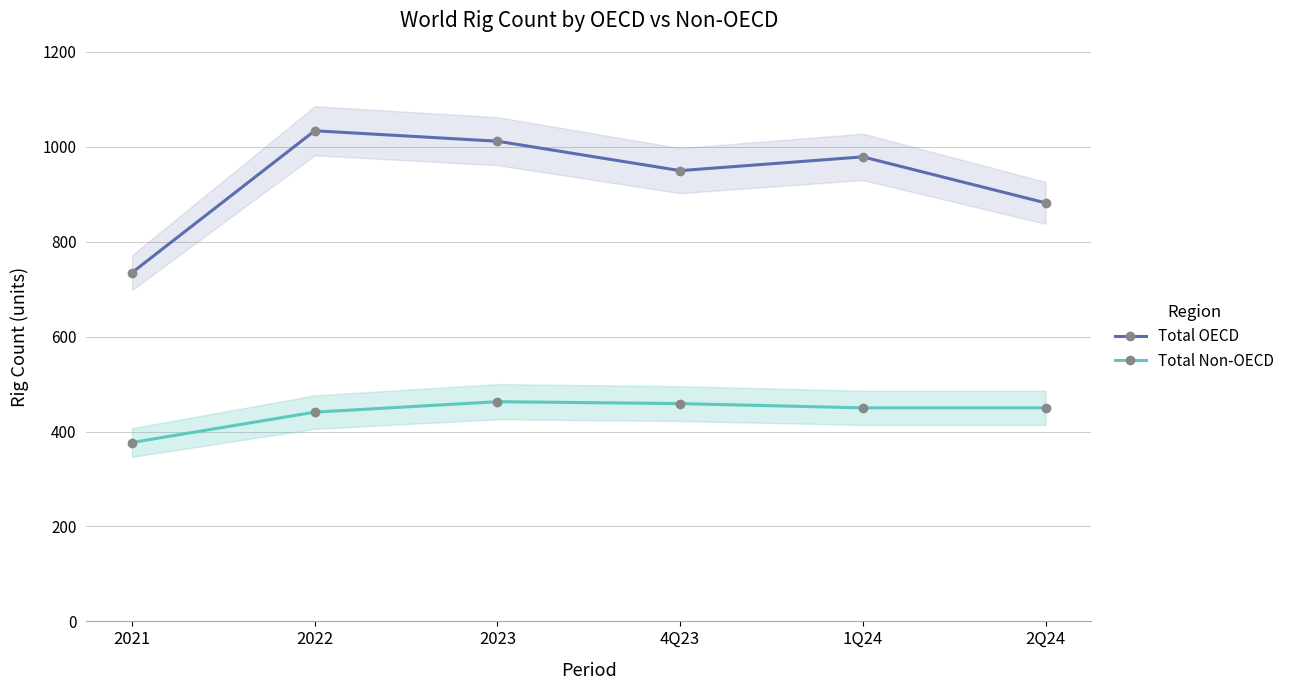

What is the approximate value of Total Non-OECD at 2022?

441